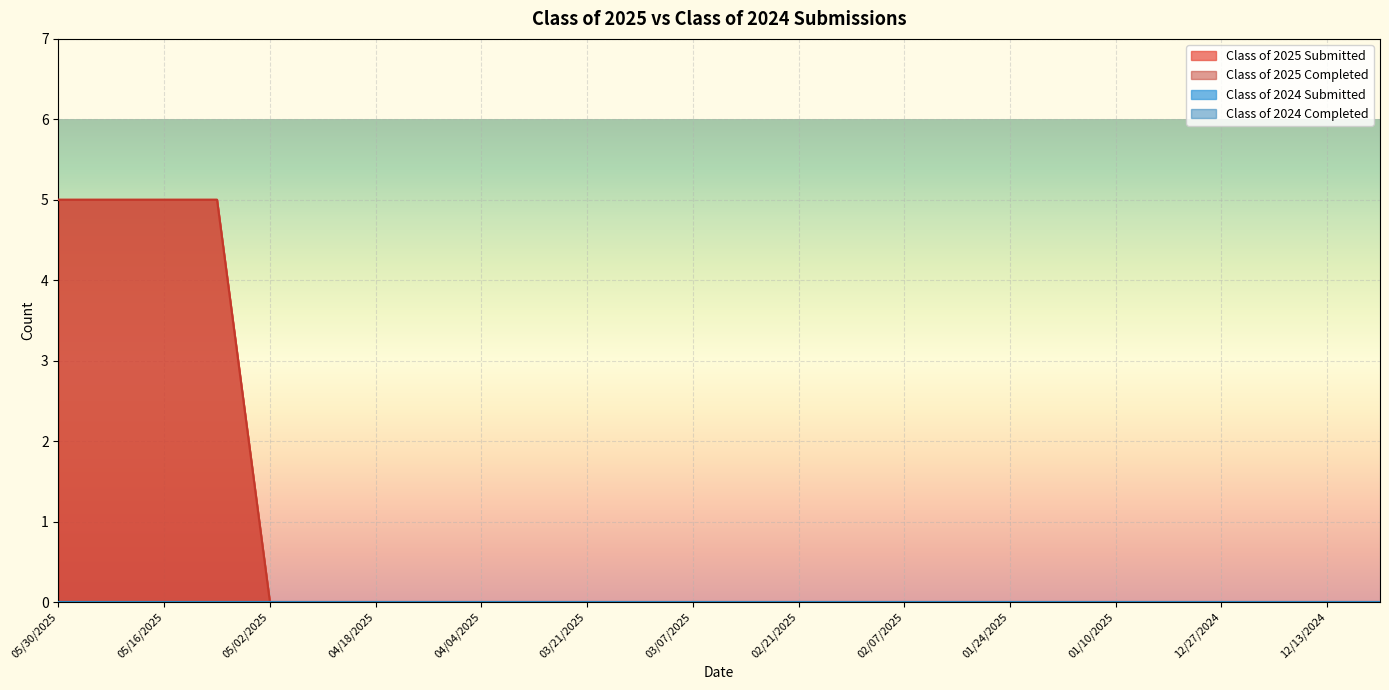

At how many categories does at least one series exceed 2?

4